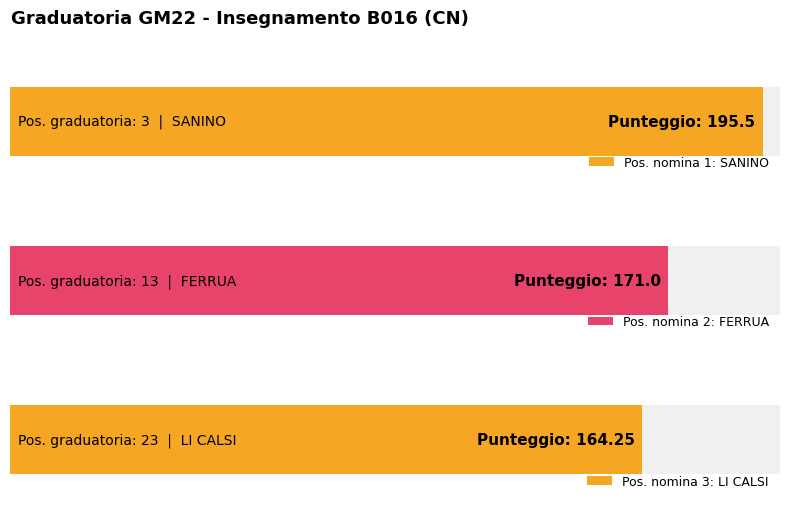

Reading left to right, extract all data points from this chart.

195.5	171.0	164.2